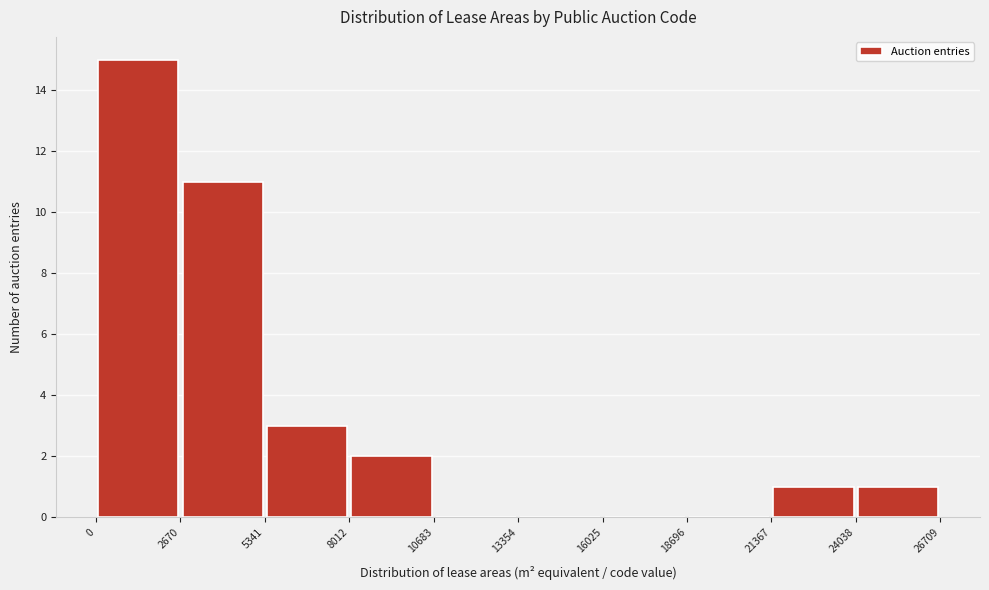

What is the height of the bar covering 5341 to 8012 on the x-axis? The values are not printed on the chart, so give them approximately, as read against the axis.

3